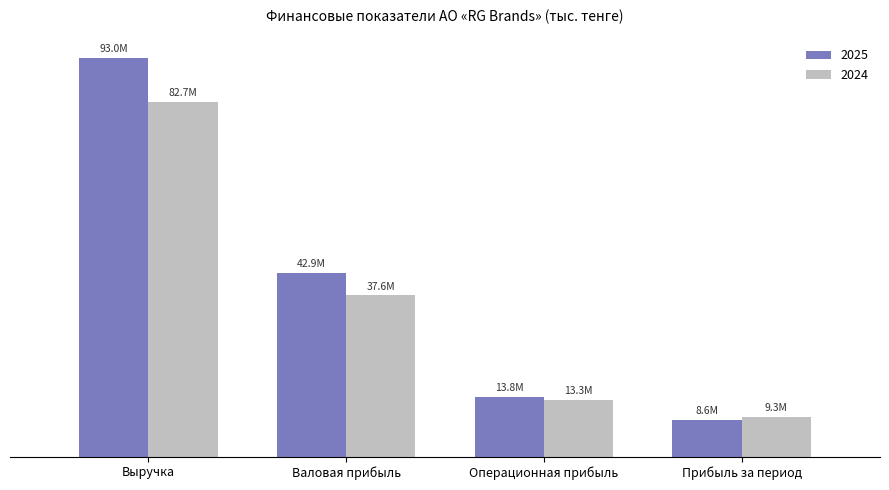

What are all the series names shown in the legend?

2025, 2024